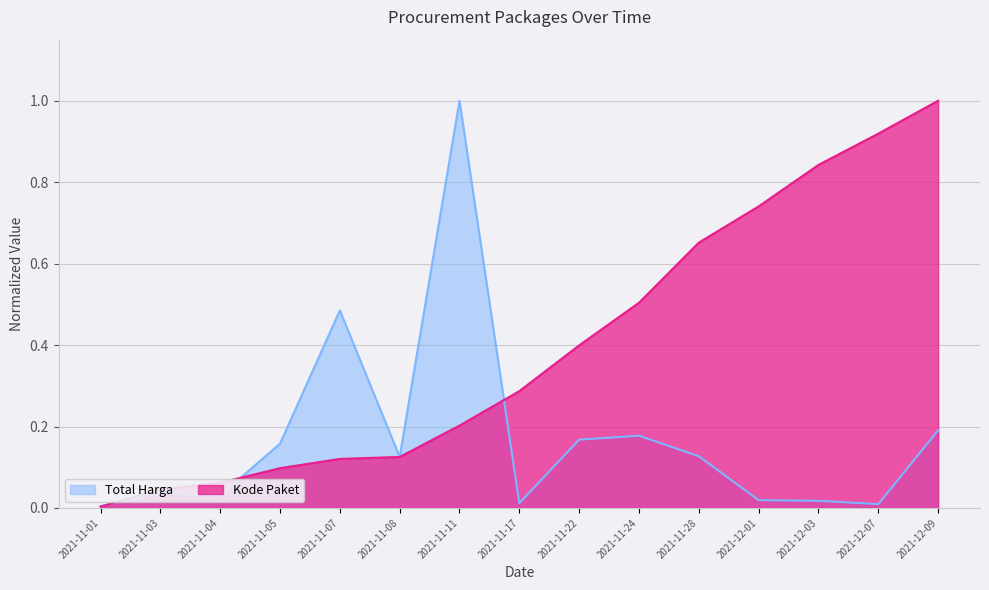

In Total Harga, how many points are lower than both neighbors (excluding endpoints)?

4